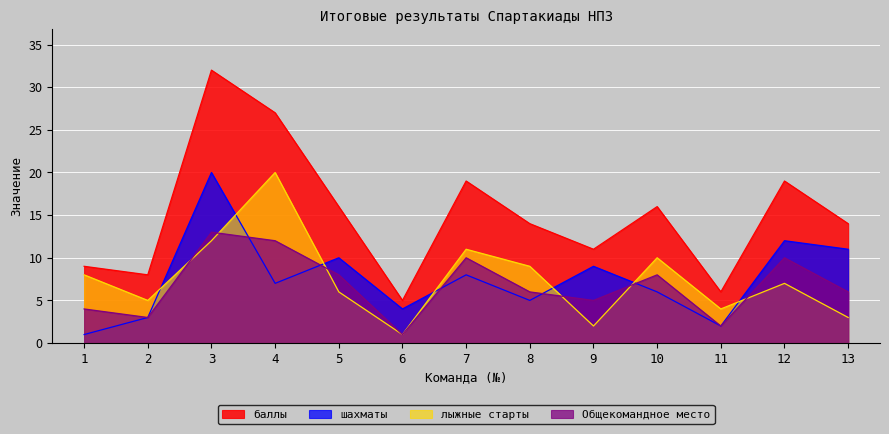

How many lines are shown in the chart?

4